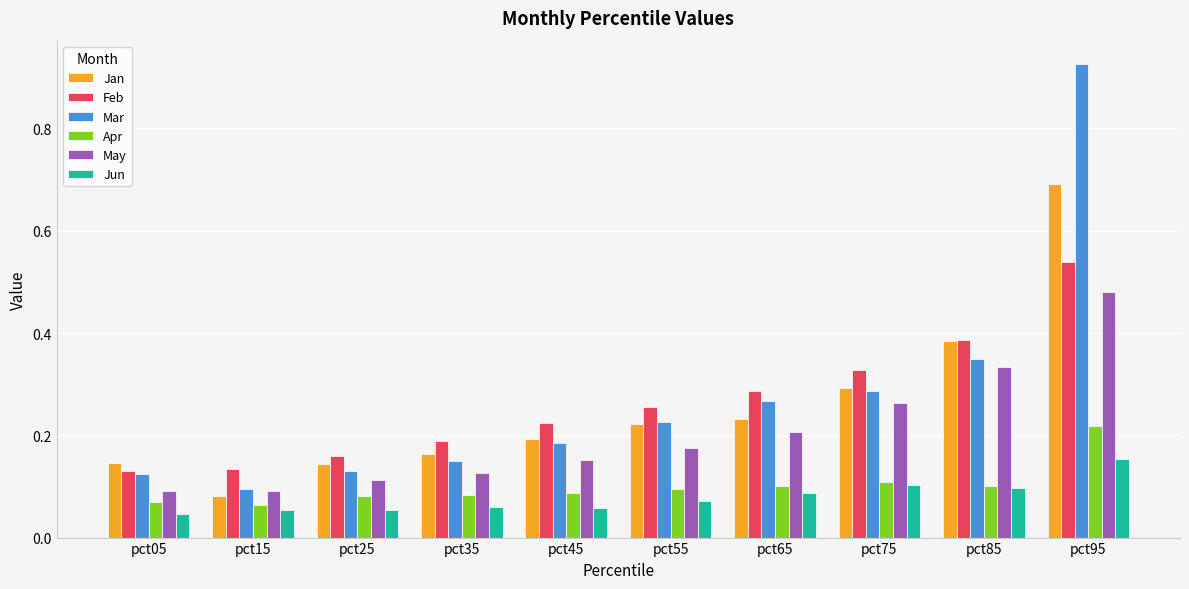

Which label corresponds to the largest value in the chart?

pct95